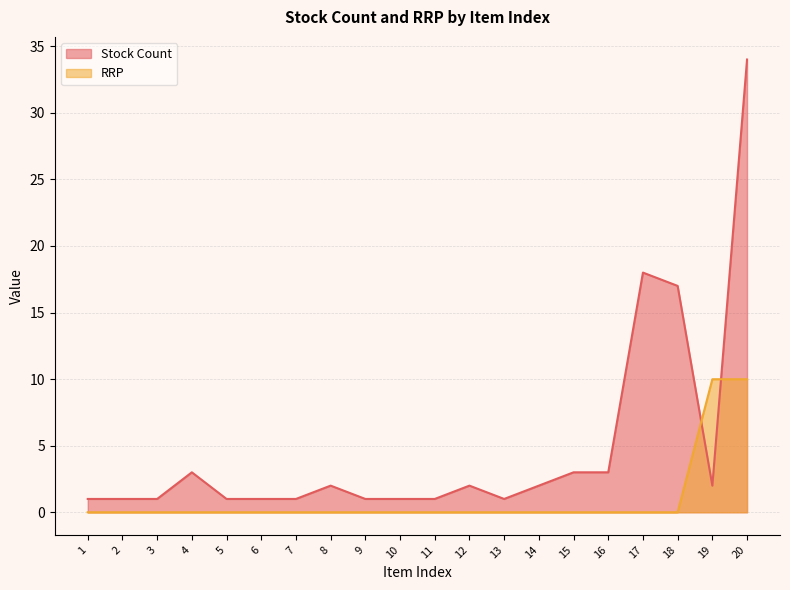

After their last crossing, which series has the higher values: RRP or Stock Count?

Stock Count